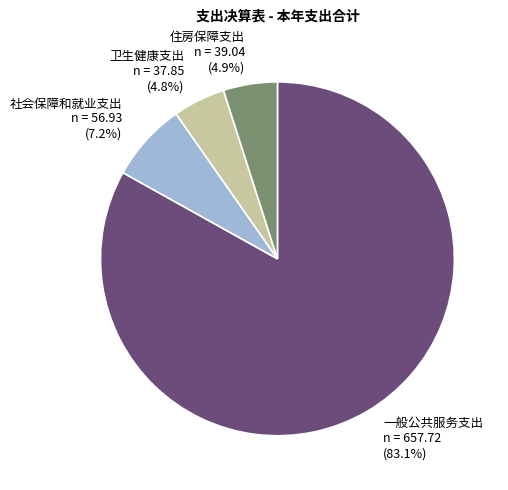

To the nearest percent, what is the difference between the largest and smallest slice percentages?

78%